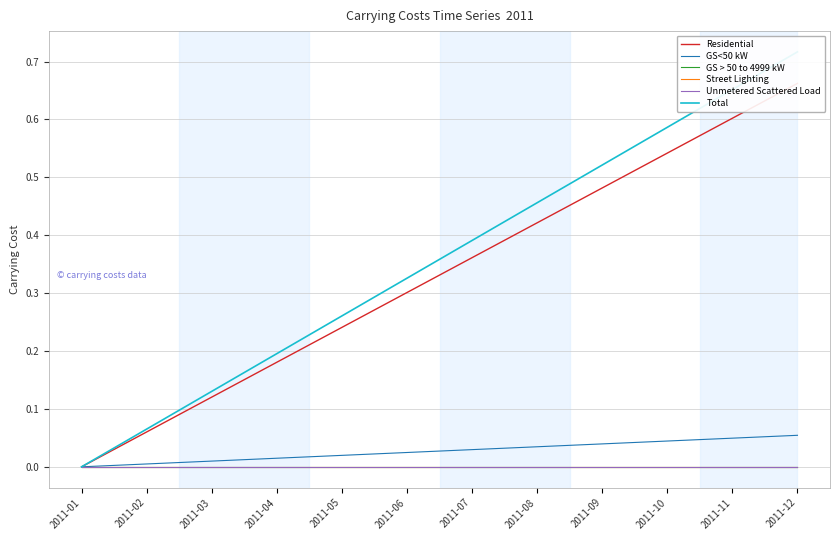

Which series changed the most between 2011-06 and 2011-08?

Total